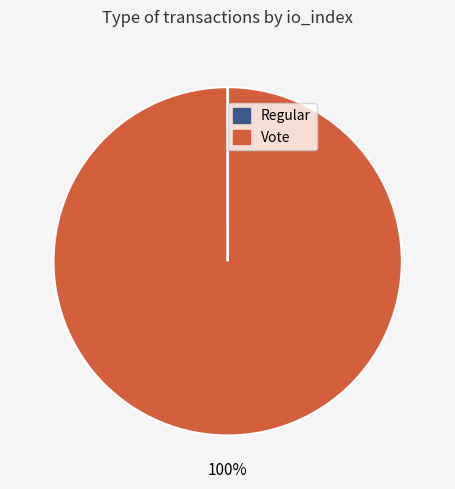

Which category accounts for the majority?

Vote